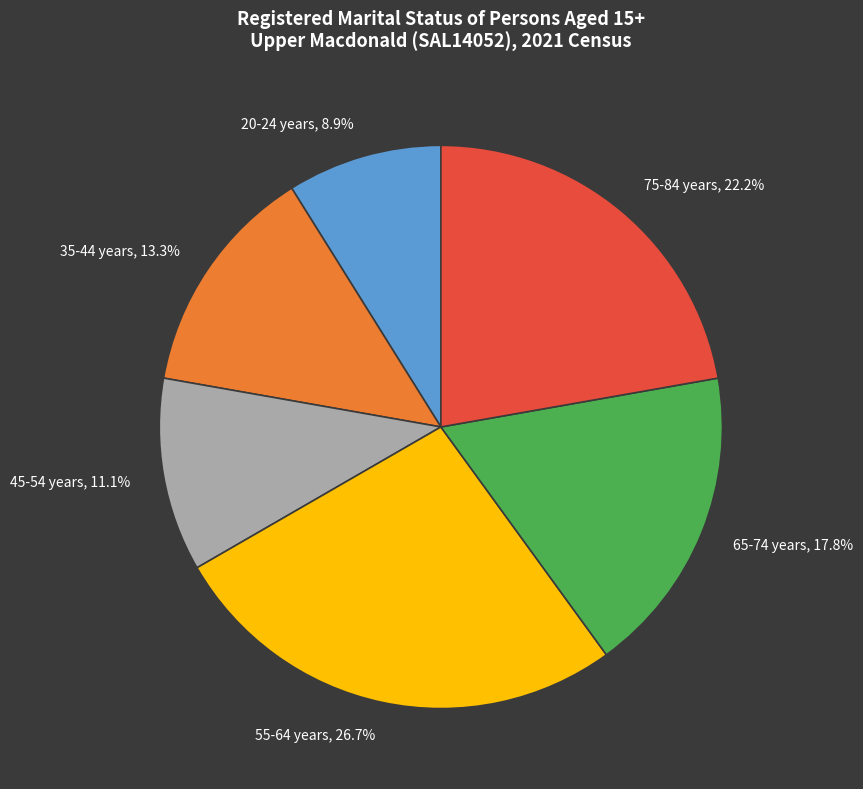

Rank the categories by value from highest to lowest.

55-64 years, 26.7%, 75-84 years, 22.2%, 65-74 years, 17.8%, 35-44 years, 13.3%, 45-54 years, 11.1%, 20-24 years, 8.9%